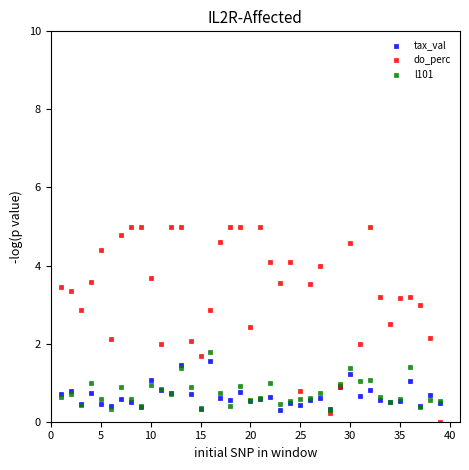

What are all the series names shown in the legend?

tax_val, do_perc, l101